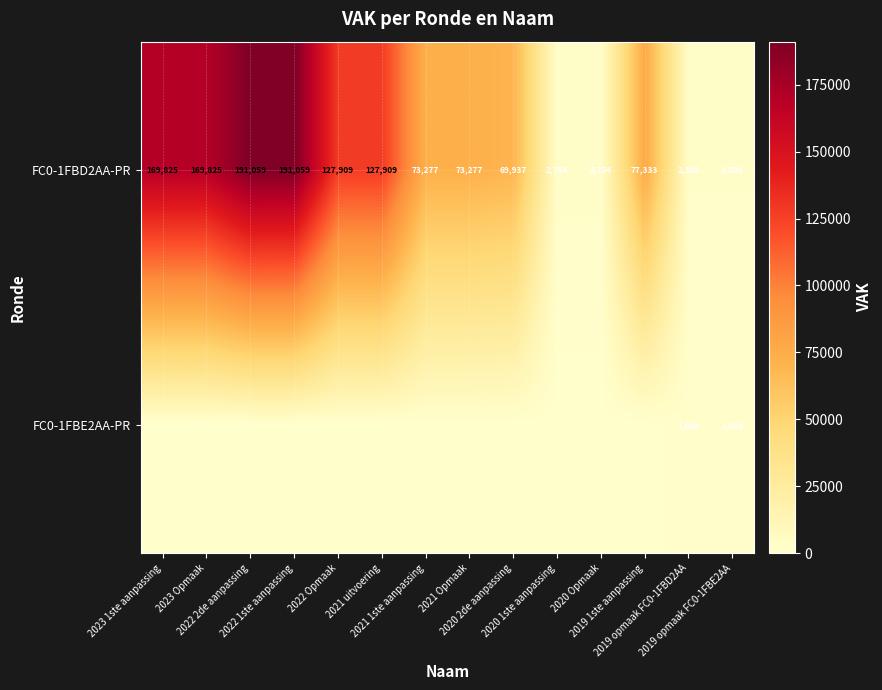

At how many categories does at least one series exceed 188770?

2